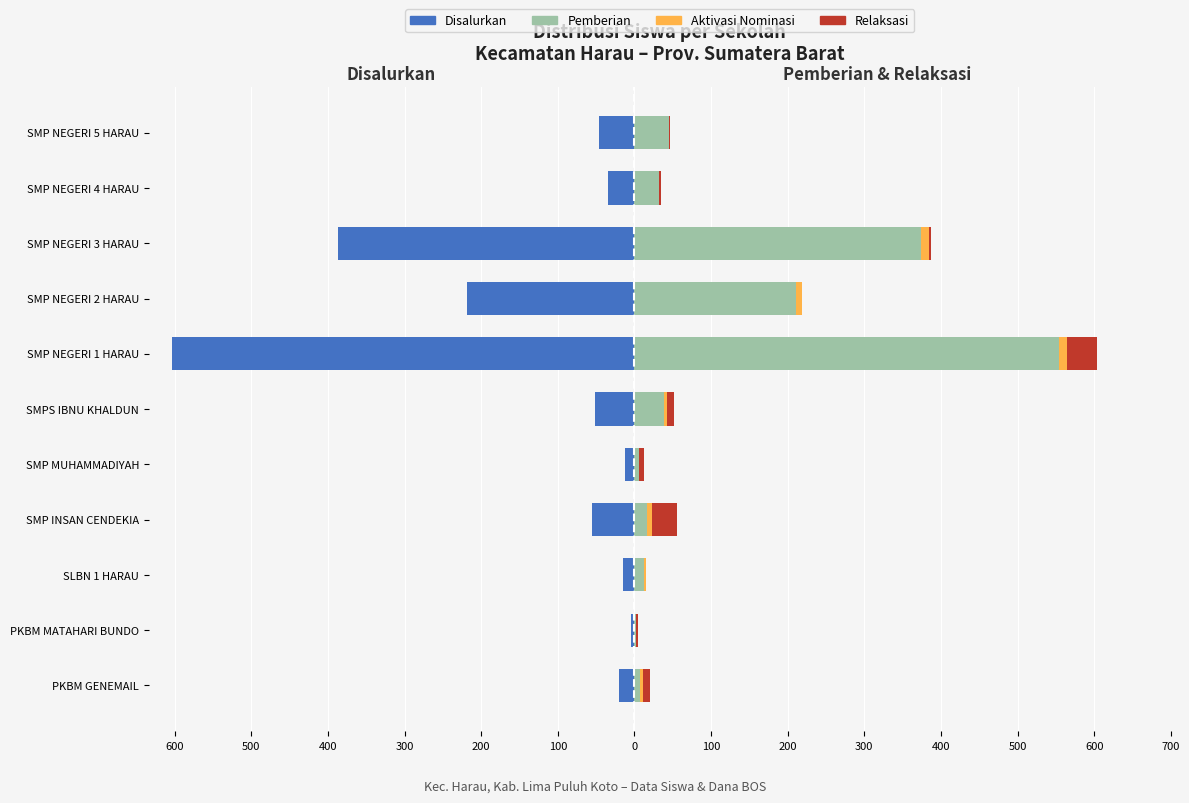

What is the maximum value shown in the chart?

554